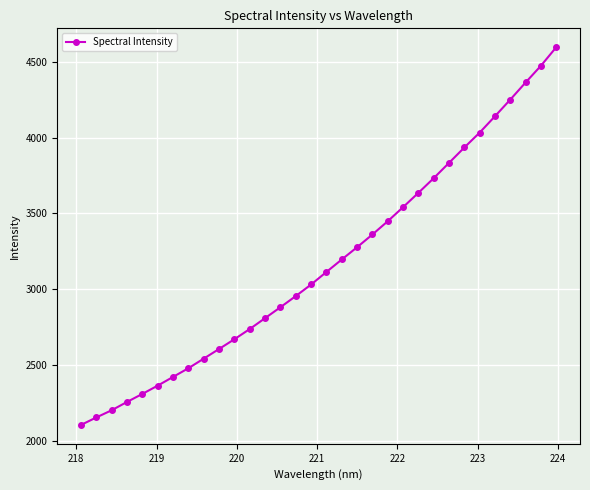

What is the maximum value shown in the chart?

4594.8